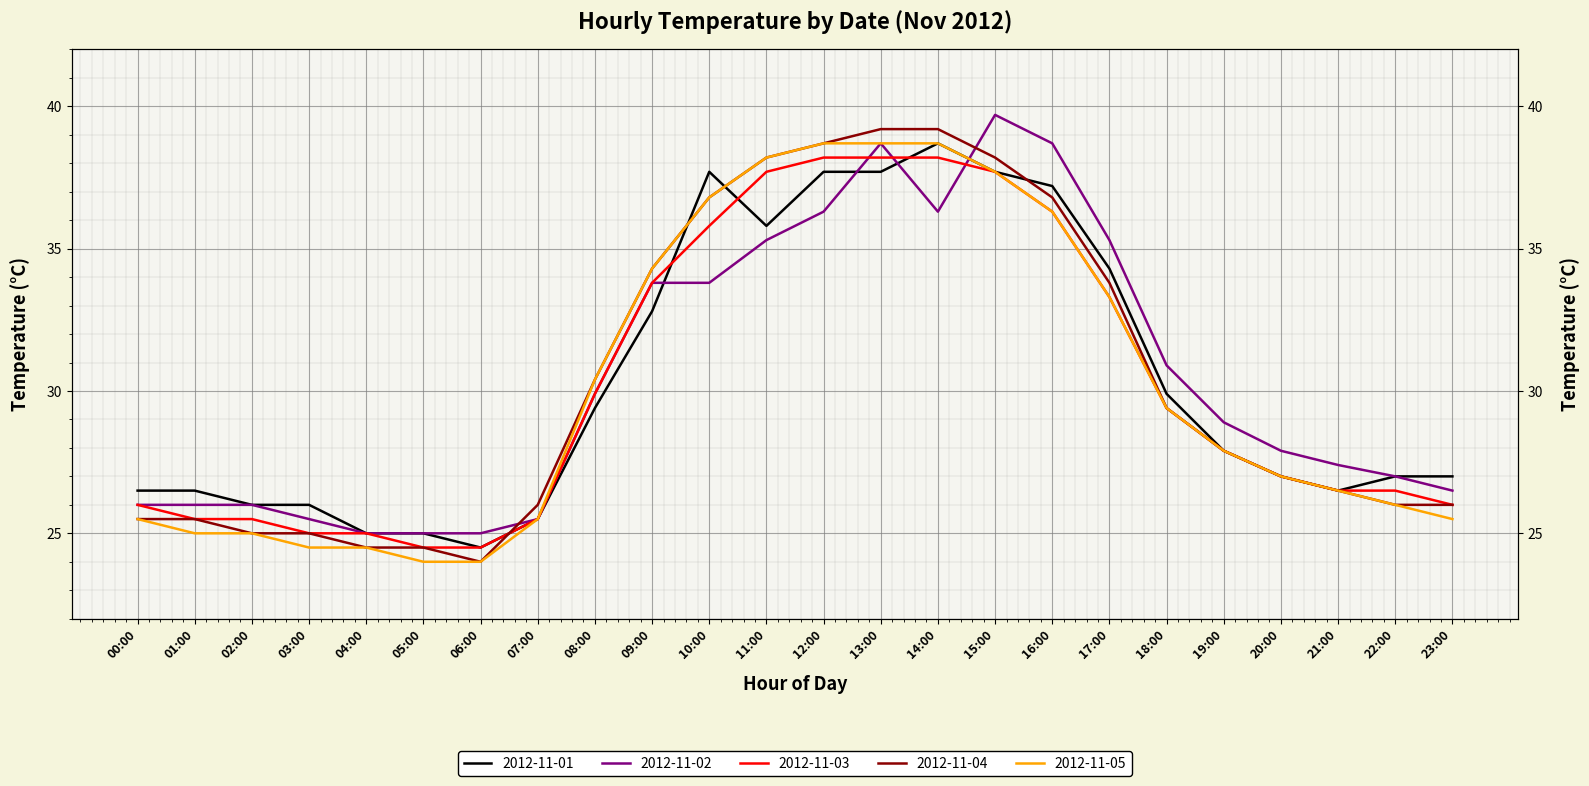

Between 11:00 and 22:00, which is larger?

11:00